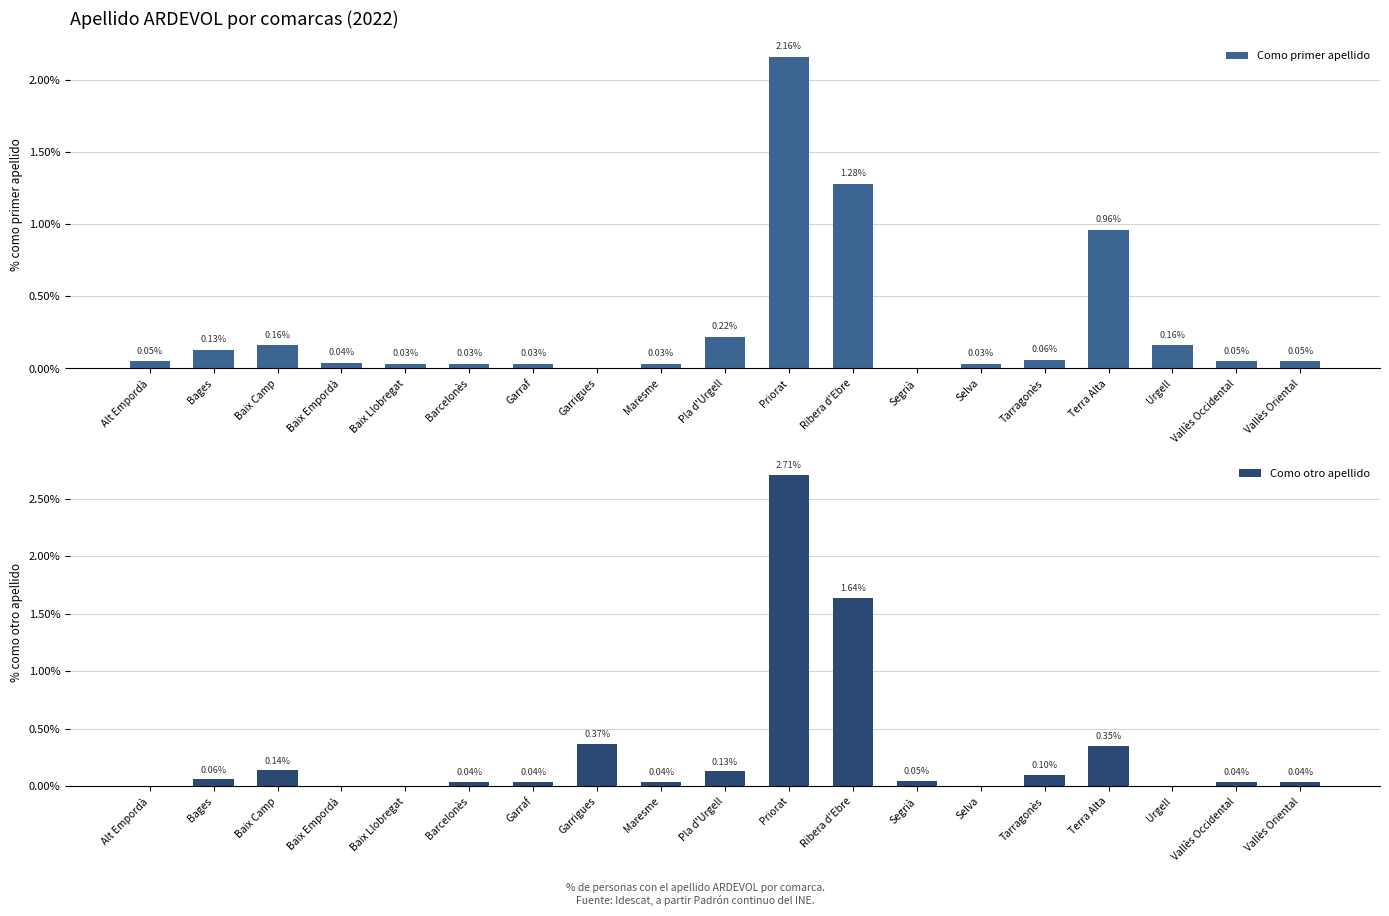

The value of Como primer apellido at Ribera d'Ebre is 1.3. True or false?

True